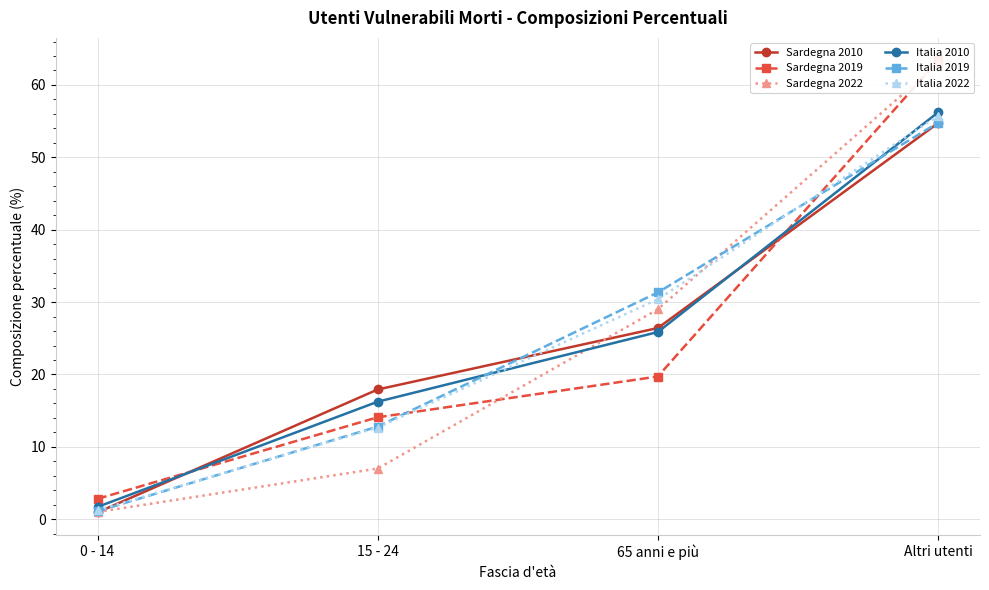

How many lines are shown in the chart?

6